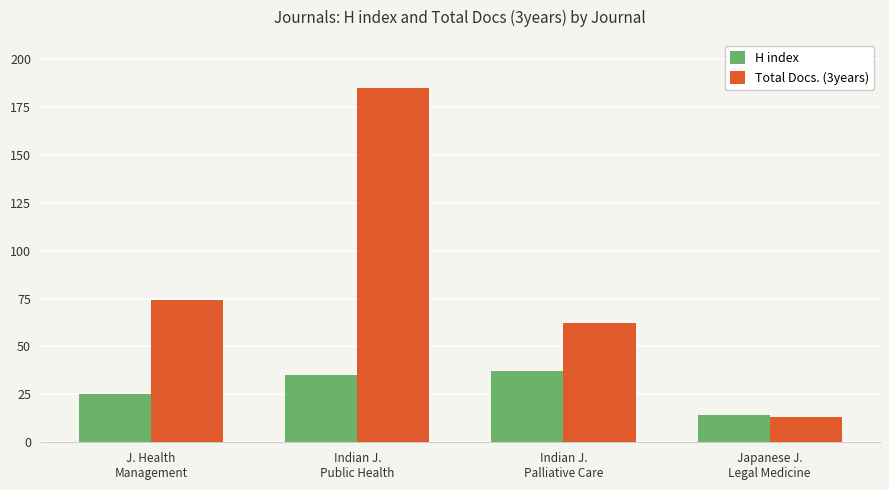

The value of Total Docs. (3years) at Indian J.
Public Health is 185. True or false?

True